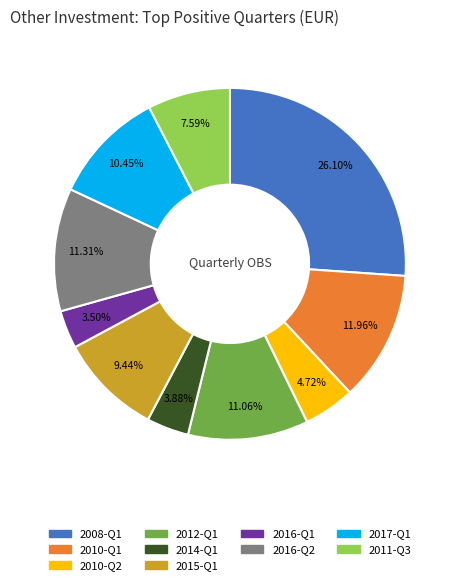

Does any single category account for the majority?

No